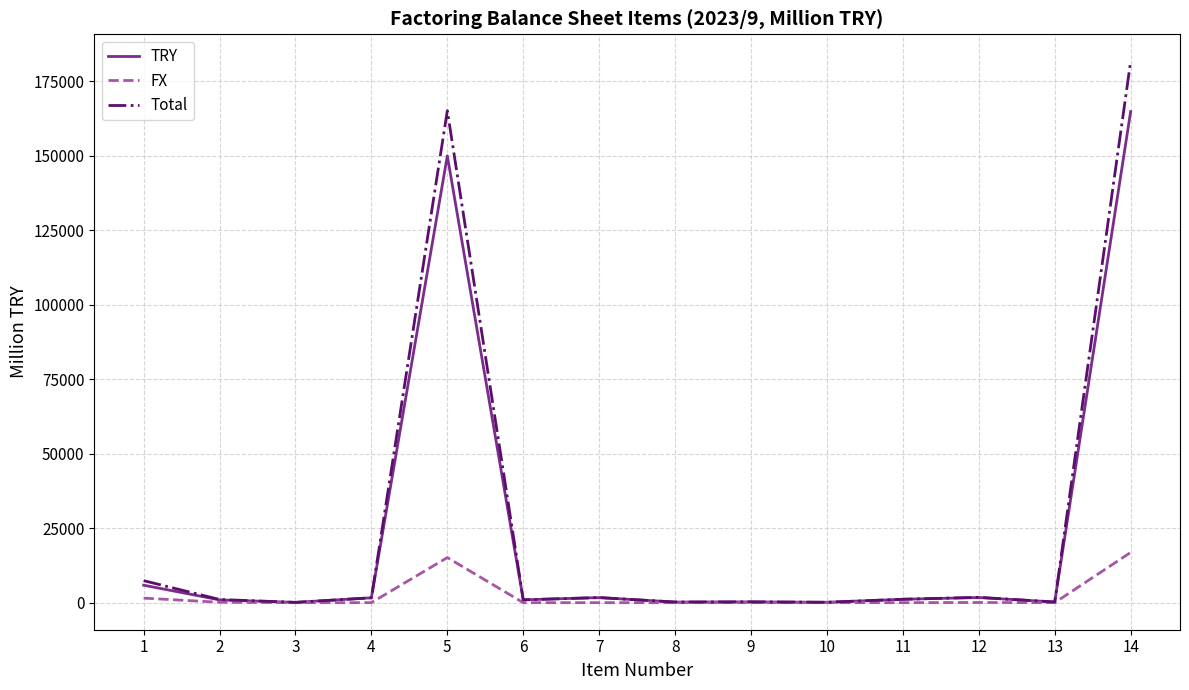

Which series has the largest range (max minus min)?

Total